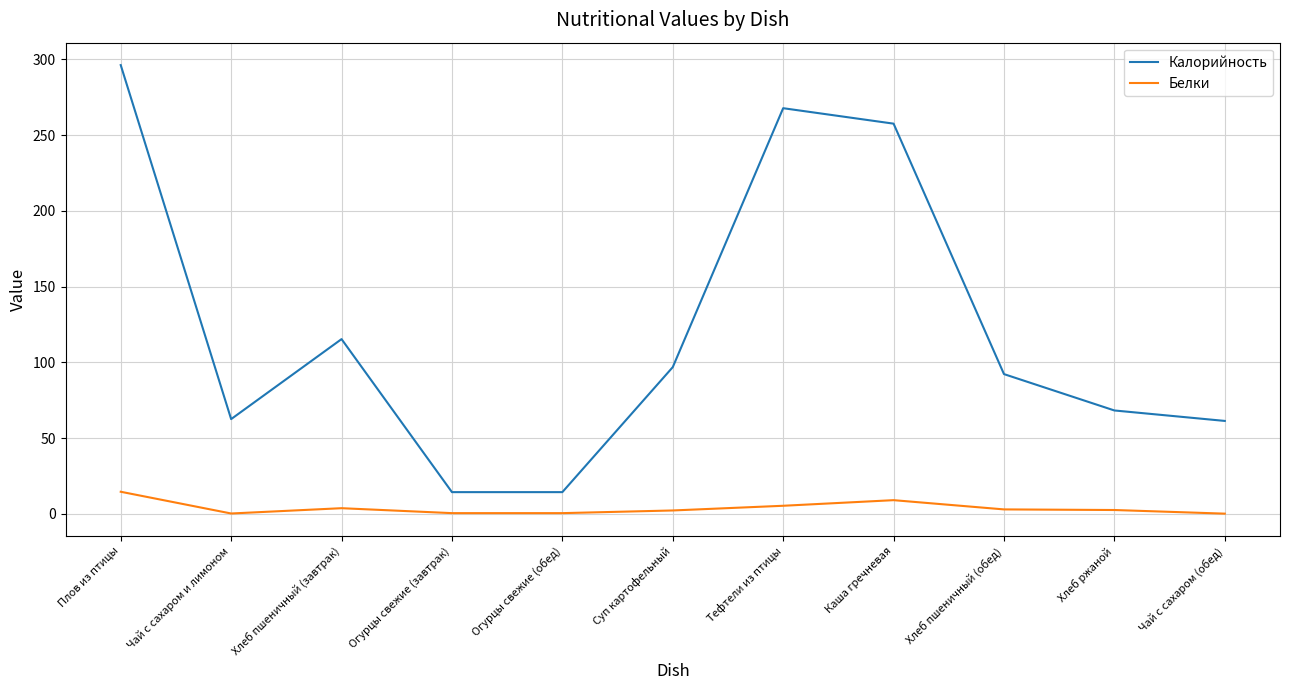

How many values in the Калорийность series are below 92?

5